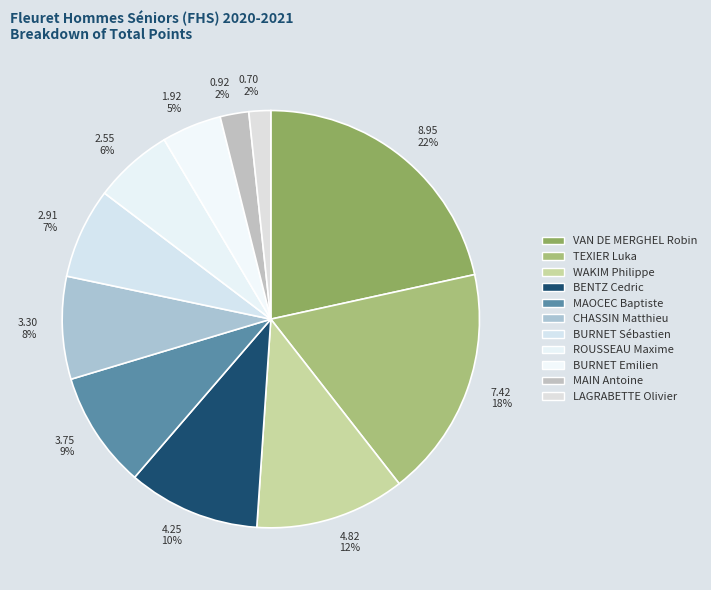

To the nearest percent, what percentage of the pie is 8.95 22%?

22%